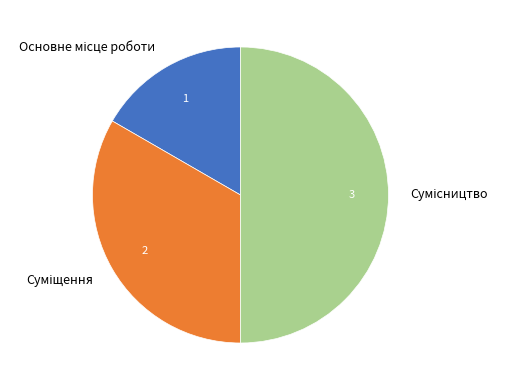

What percentage is NOT represented by Основне місце роботи?

83.3%